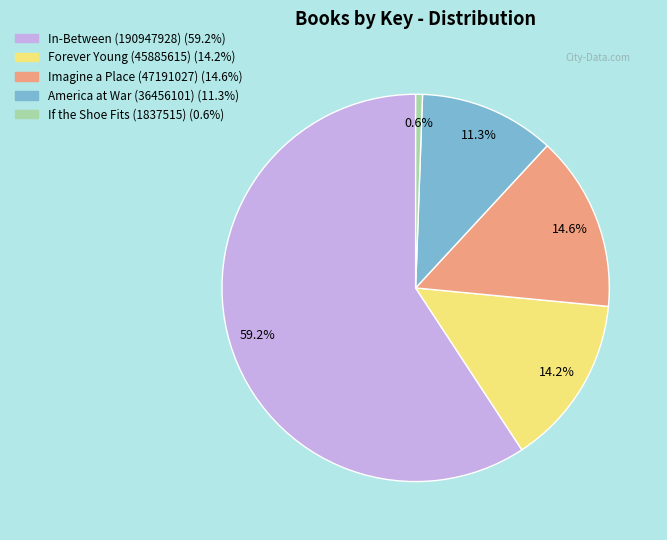

How much of the chart is everything except America at War (36456101)?

88.7%